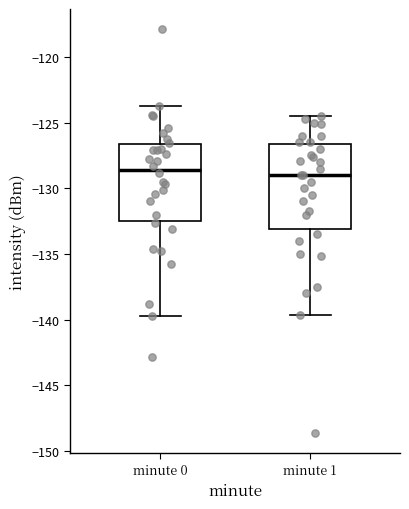

Reading left to right, transcribe this box plot: for each box, give where its median line is, the range the box spans, and where its two whiskers end, as read against the y-axis. The values are not printed on the chart, so give them approximately, as read against the axis.

minute 0: median -128.5, box -132.5 to -126.5, whiskers -139.5 to -123.5
minute 1: median -129.0, box -133.0 to -126.5, whiskers -139.5 to -124.5